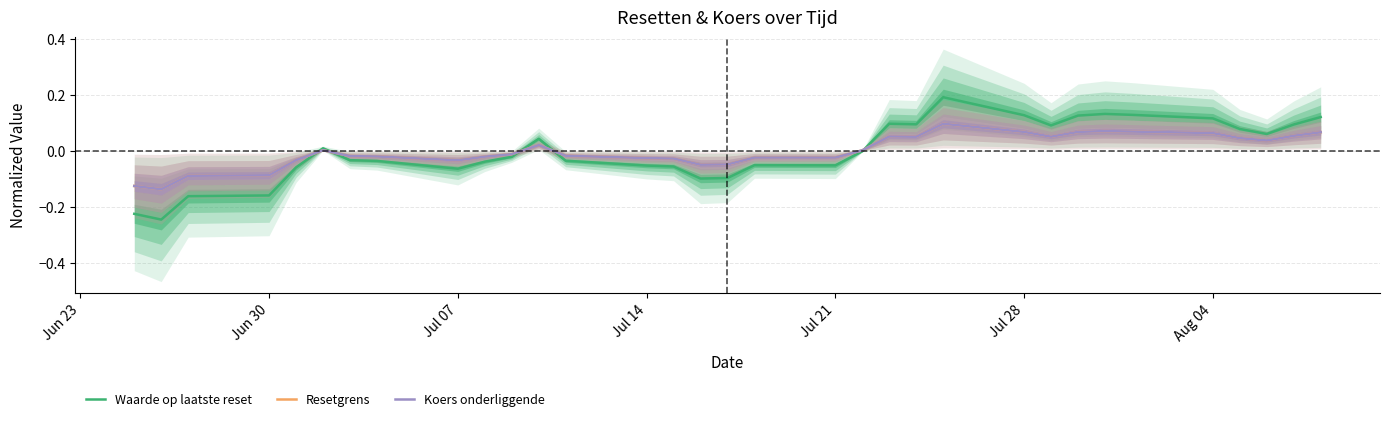

What is the label of the 24th point from the left?

Jul 28